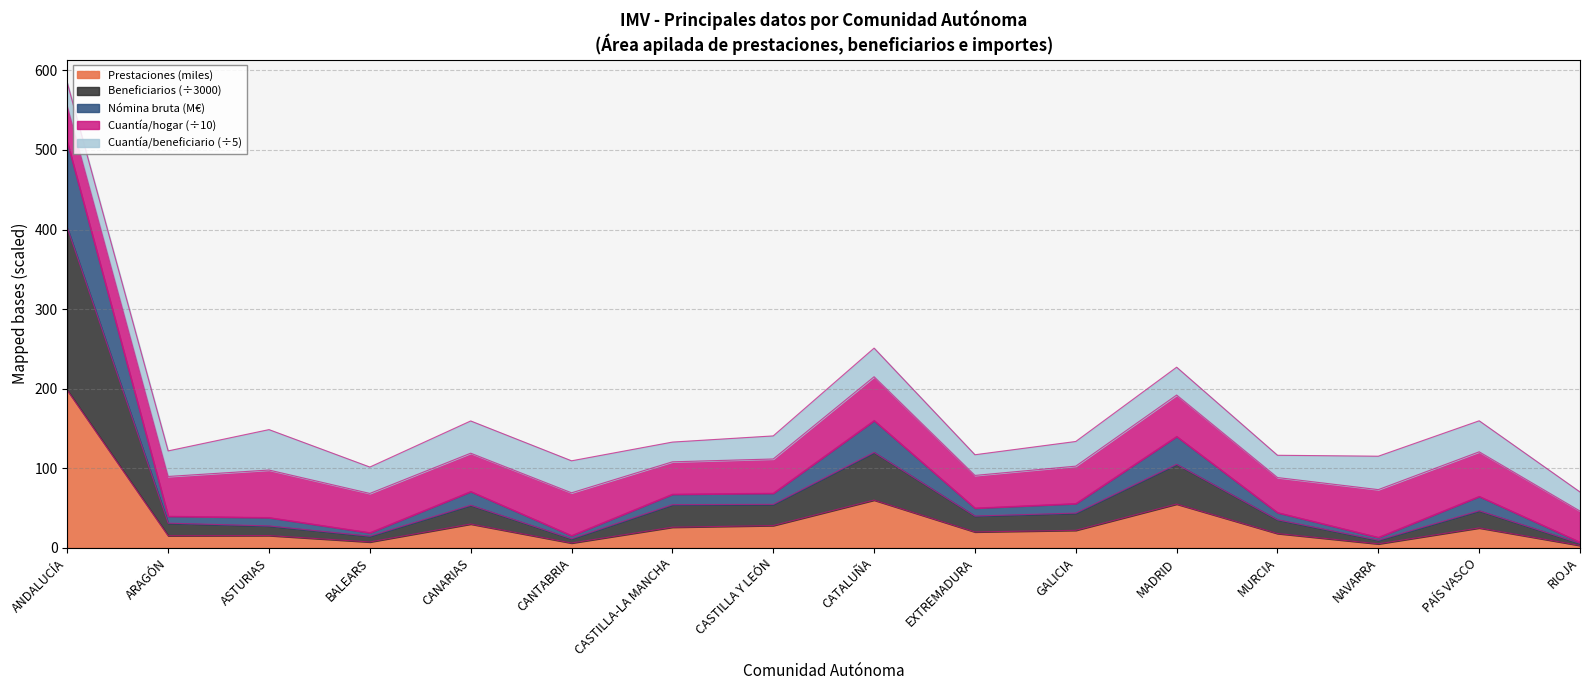

At how many categories does at least one series exceed 349?

1